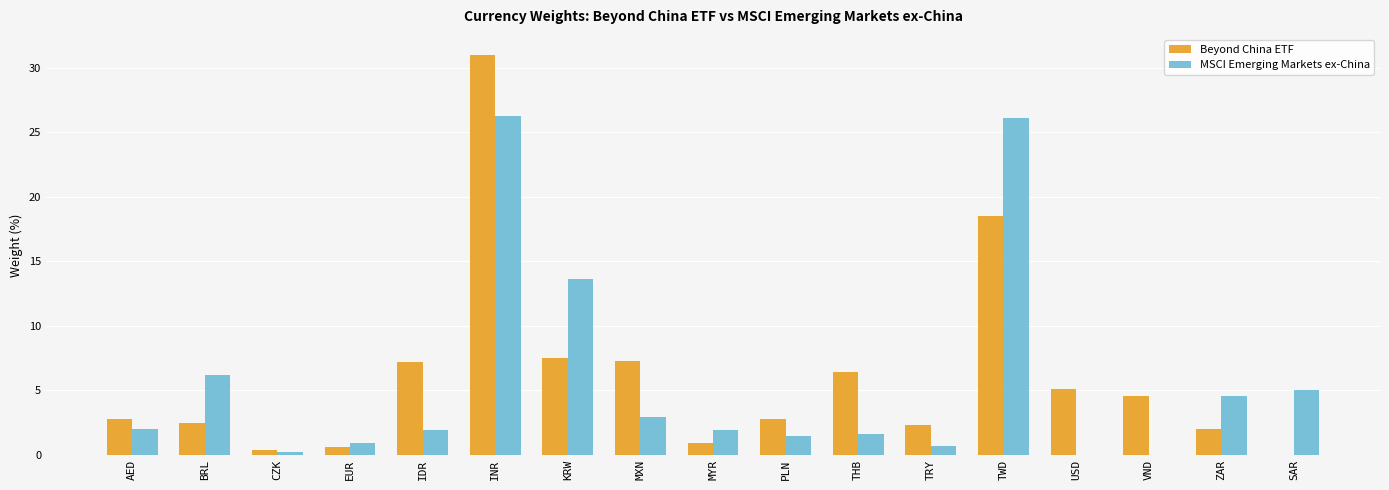

What is the approximate value of Beyond China ETF at ZAR?

2.0